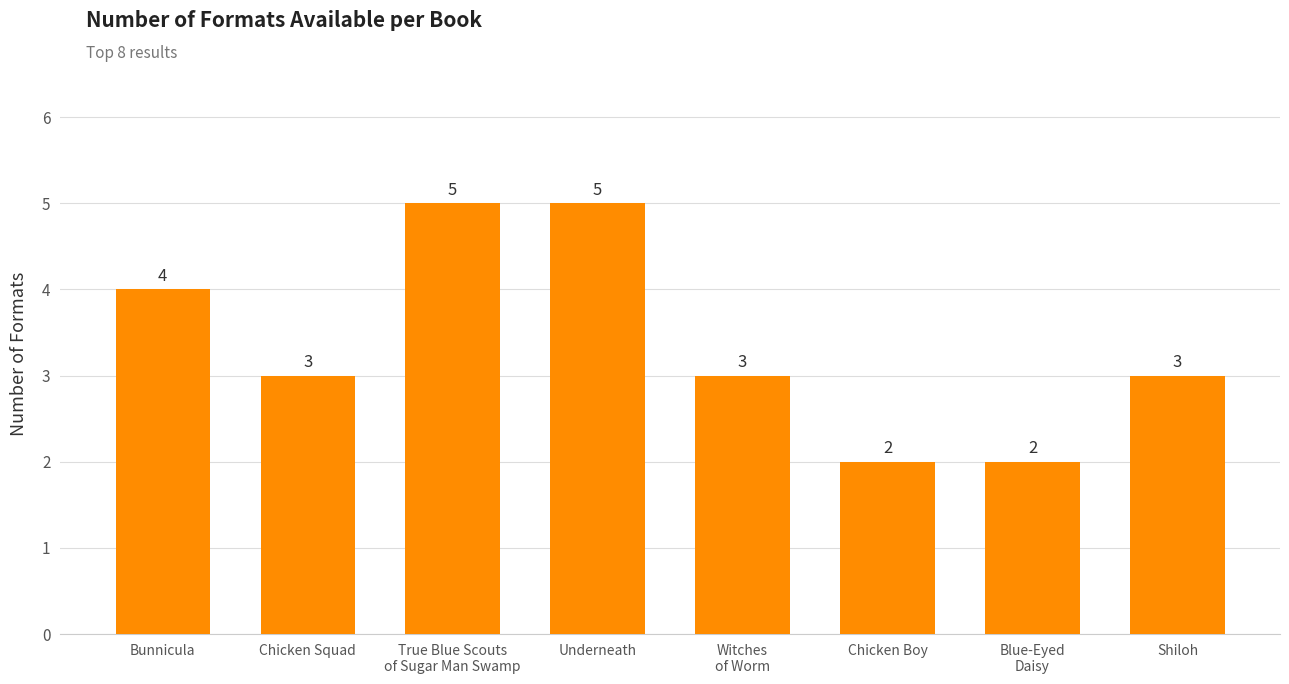

What is the change in value from Blue-Eyed
Daisy to Shiloh?

+1